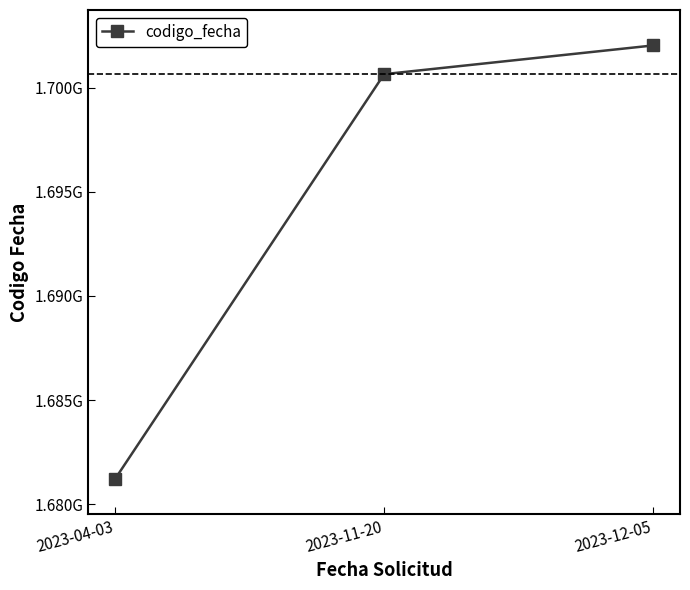

List the labels in order of value, smallest first.

2023-04-03, 2023-11-20, 2023-12-05